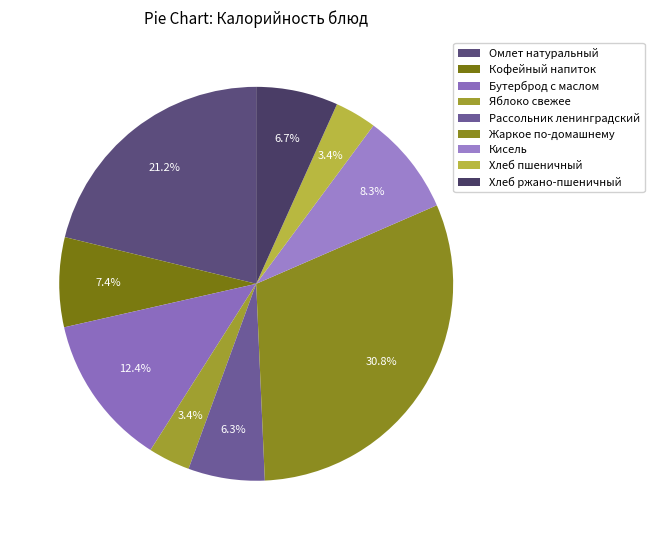

How many segments does this pie chart have?

9